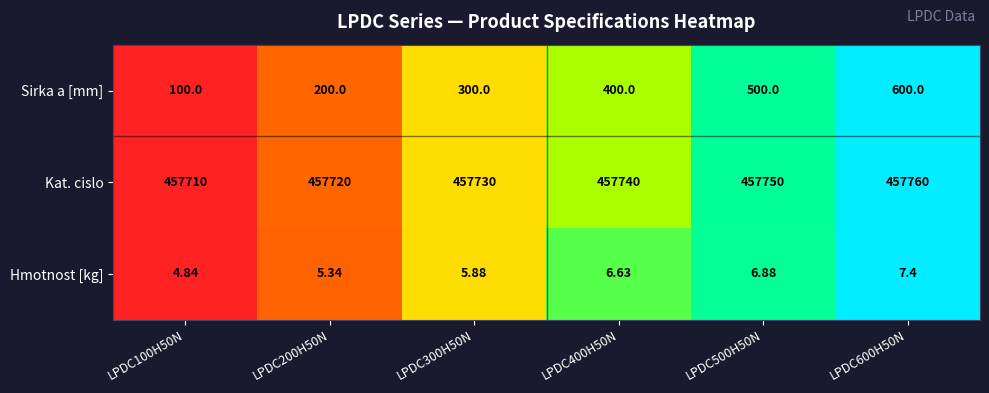

Which series changed the most between LPDC200H50N and LPDC600H50N?

Sirka a [mm]